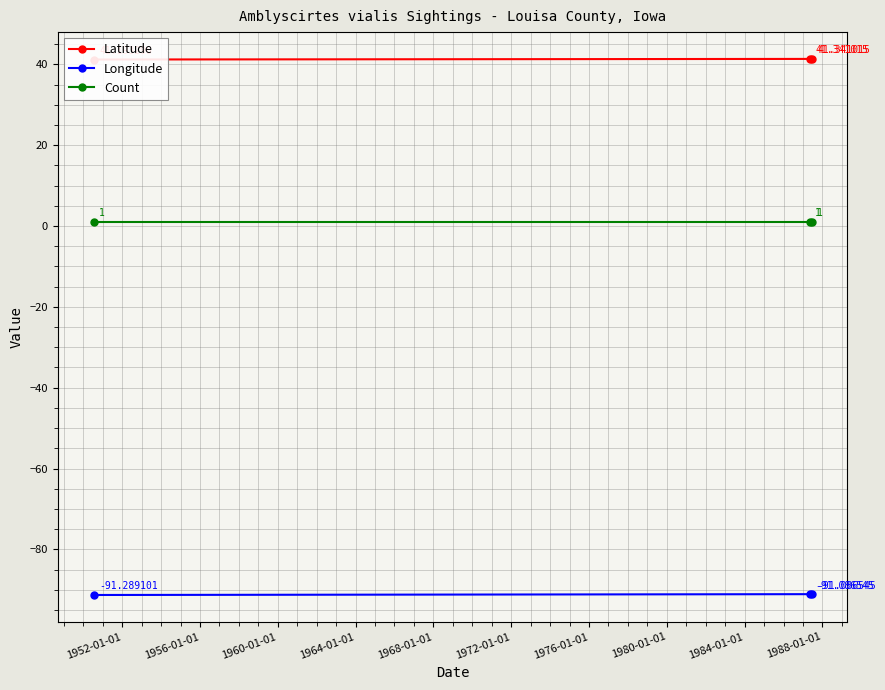

At how many categories does at least one series exceed 33?

3